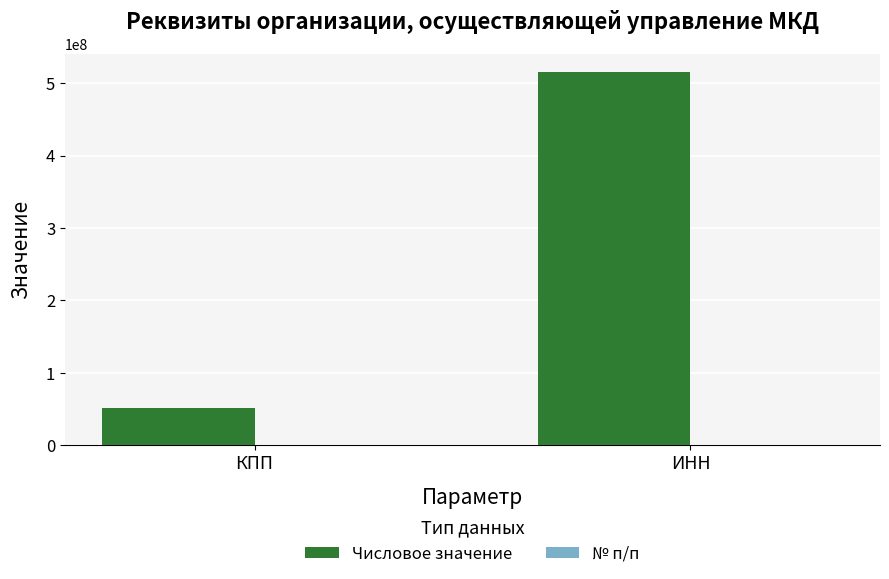

Is it true that Числовое значение equals 71563524 at КПП?

False